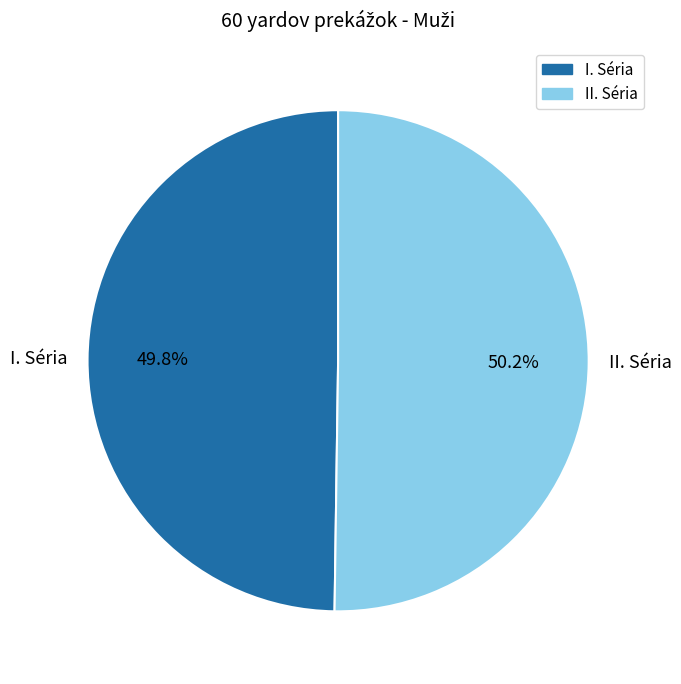

Is there a majority slice in this chart?

Yes